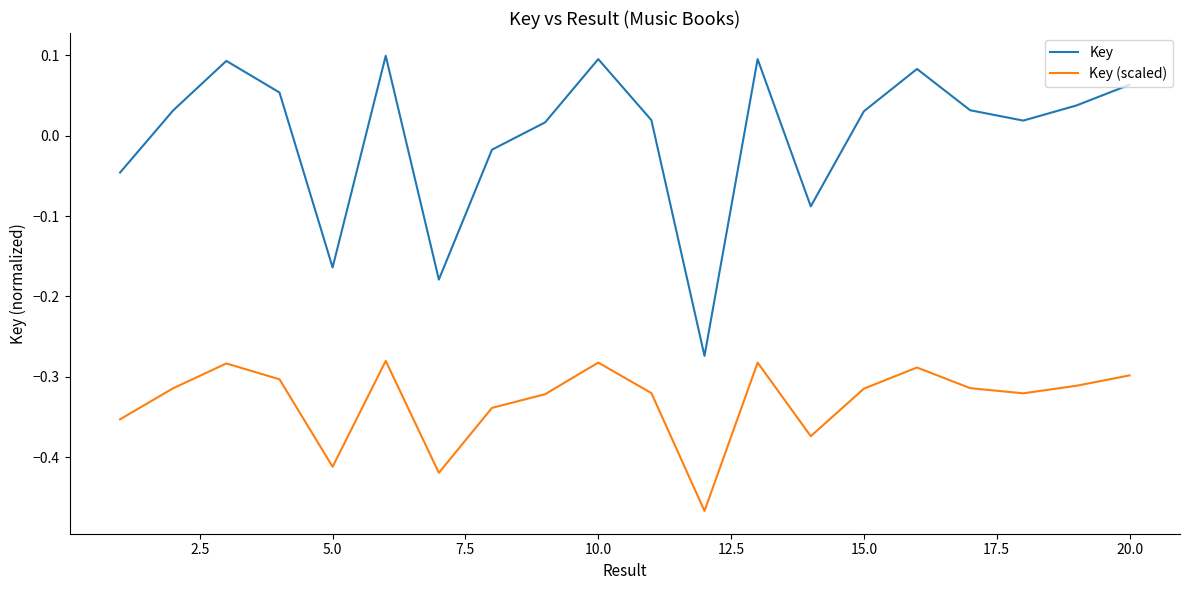

True or false: Key (scaled) and Key cross at least once.

False